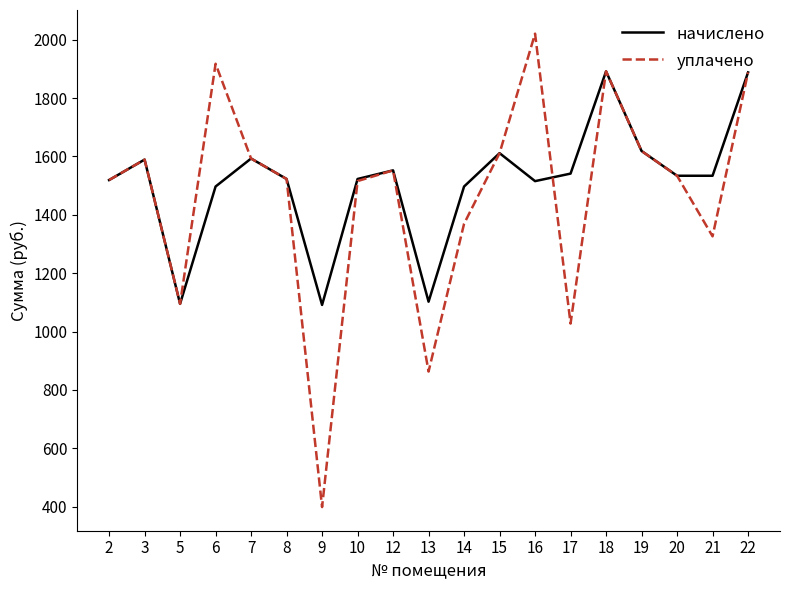

Is the value of начислено at 17 greater than the value of уплачено at 18?

No